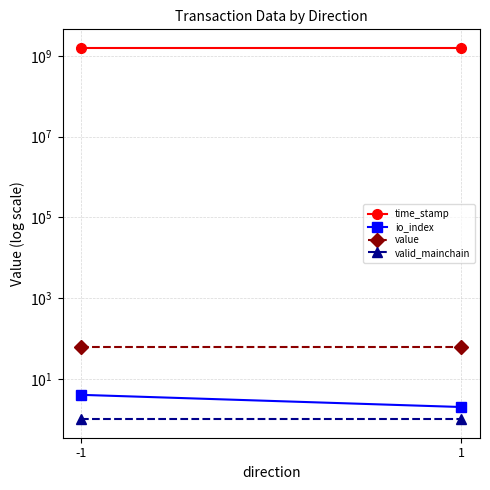

What is the sum of all time_stamp values?

3143087350.0